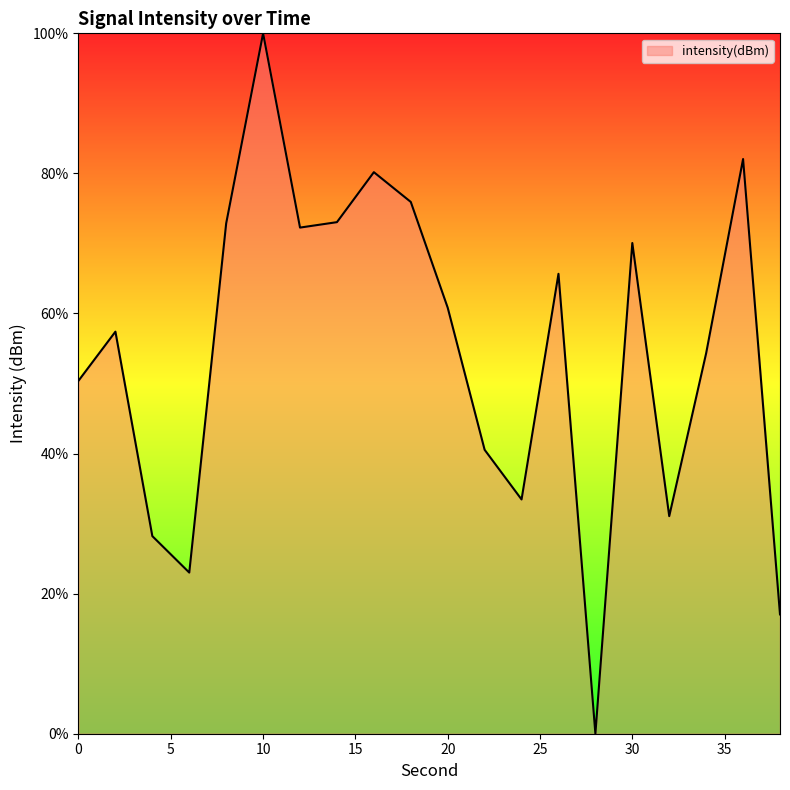

What is the greatest value displayed?

100.0